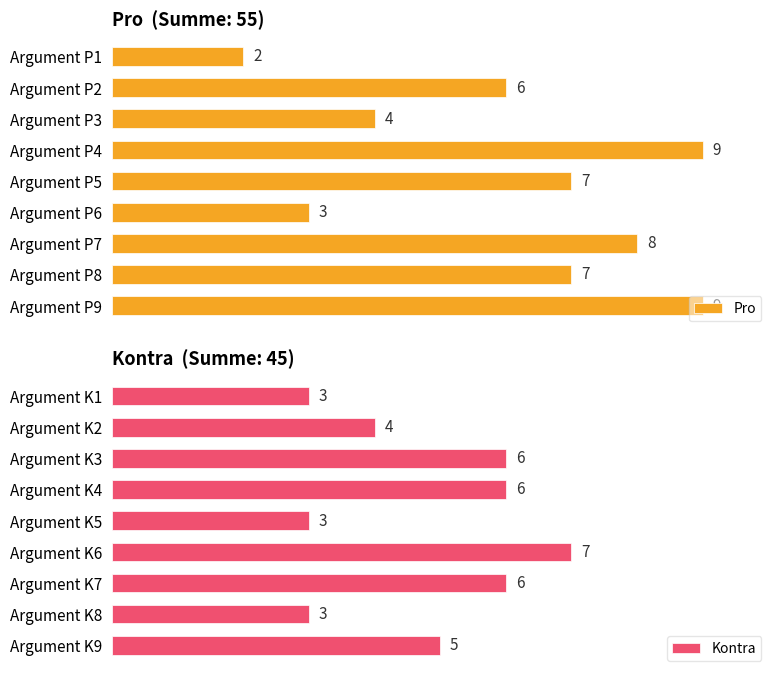

Rank the series by their average value, from highest to lowest.

Pro, Kontra